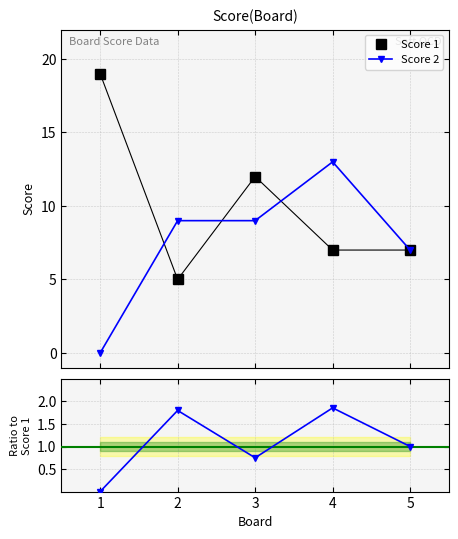

How many interior local valleys does the Score 1 series have?

1